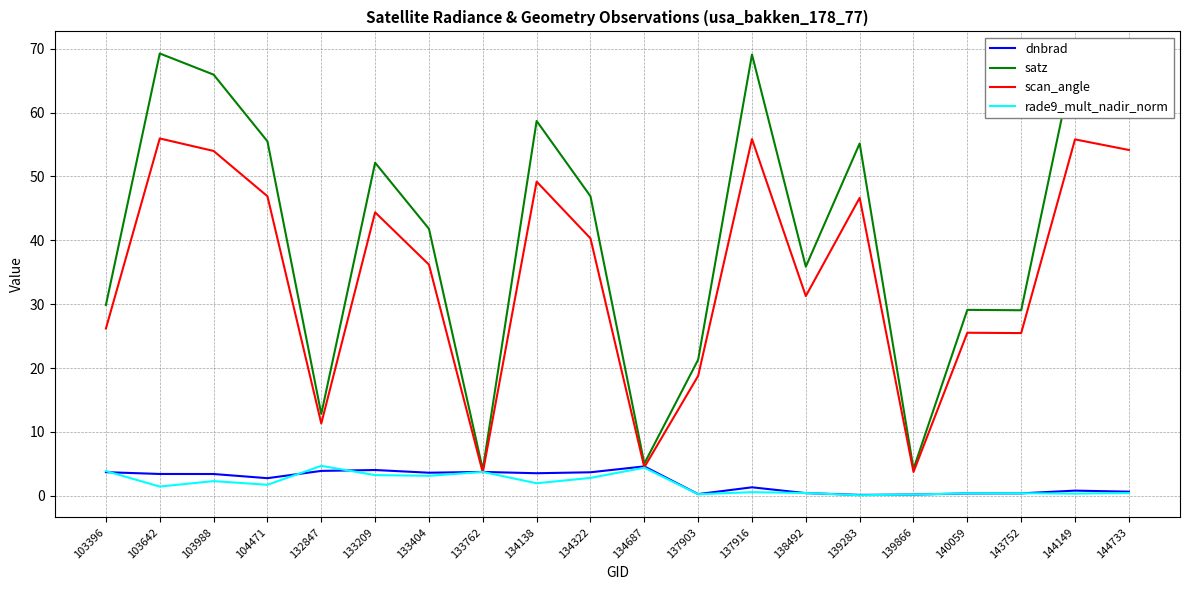

Between which two adjacent categories do dnbrad and scan_angle first intersect?

133404 and 133762